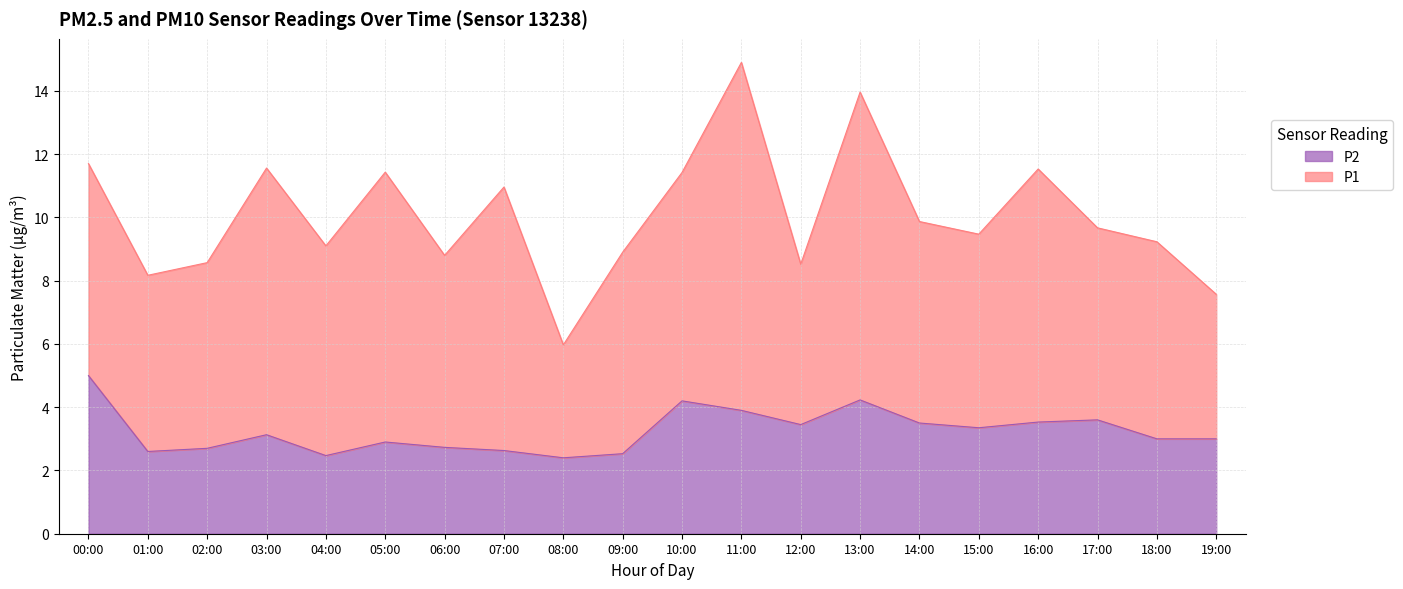

What is the sum of the values at 09:00 and 19:00?

5.5